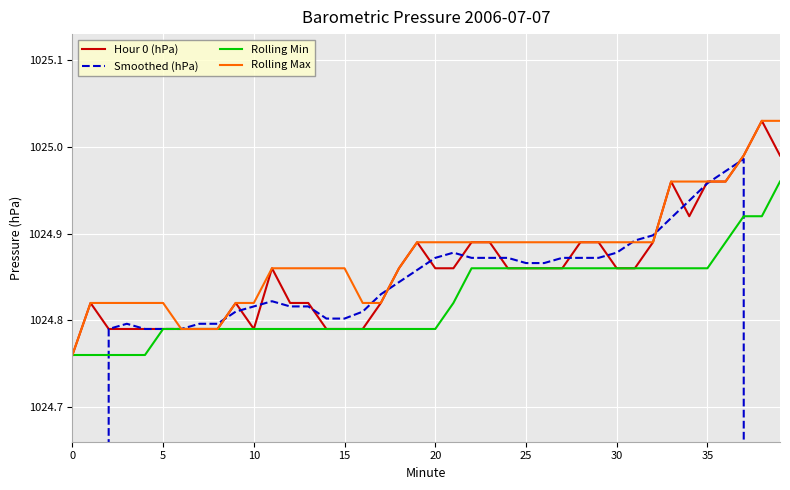

How many lines are shown in the chart?

4